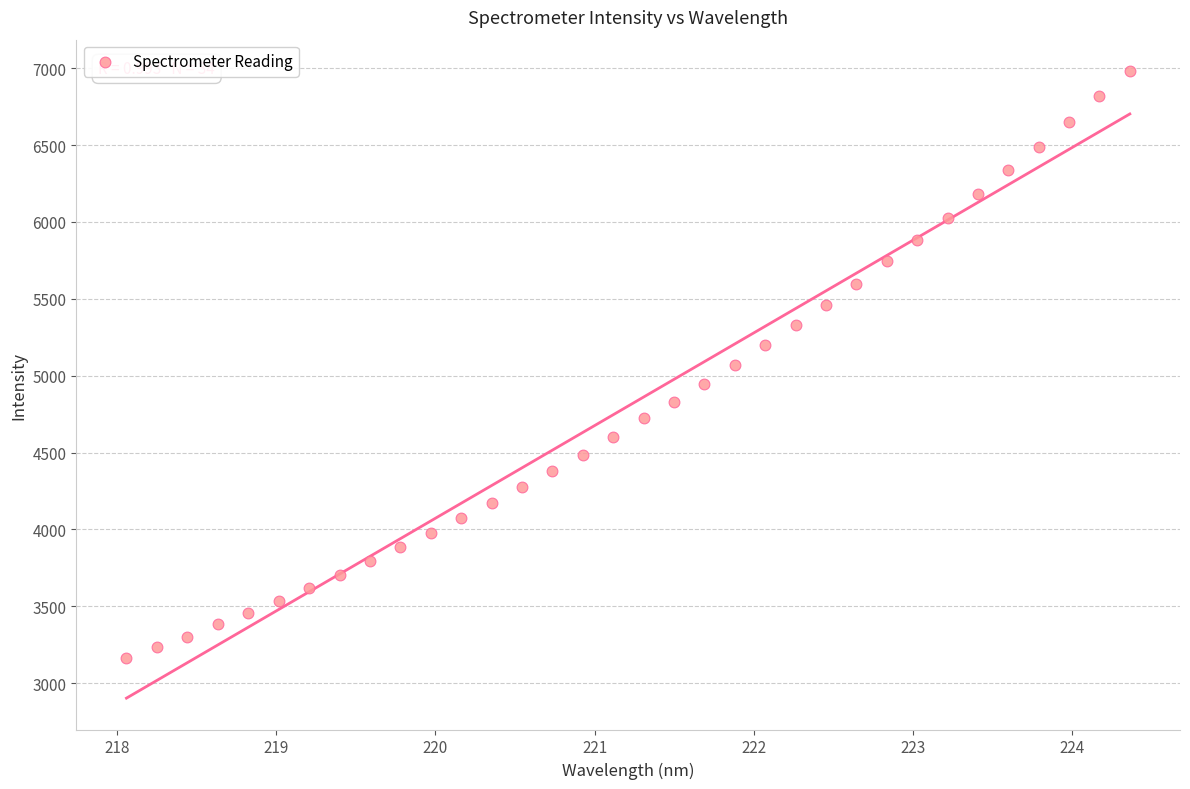

What is the range of Y values (max minus min)?

3817.7